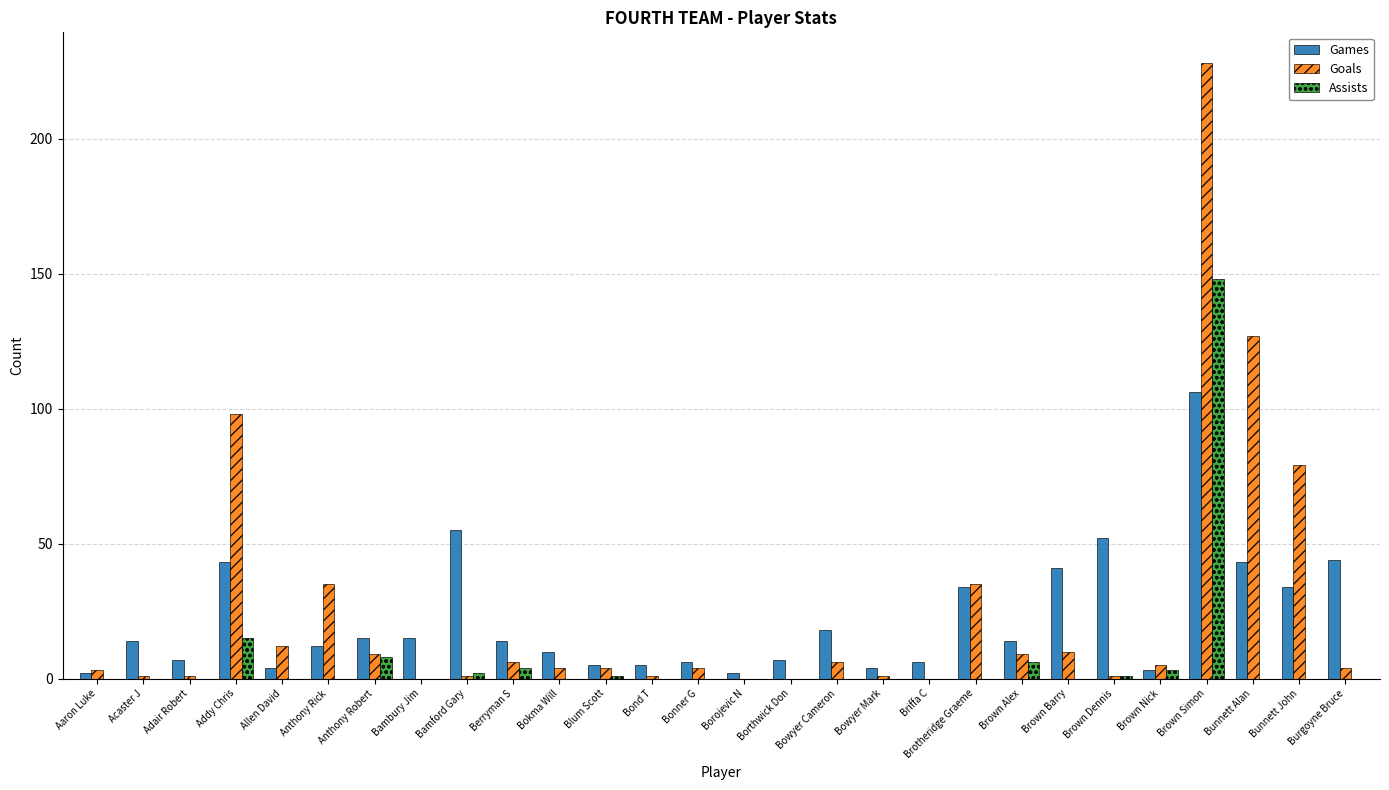

Is it true that Goals equals 104 at Bambury Jim?

False